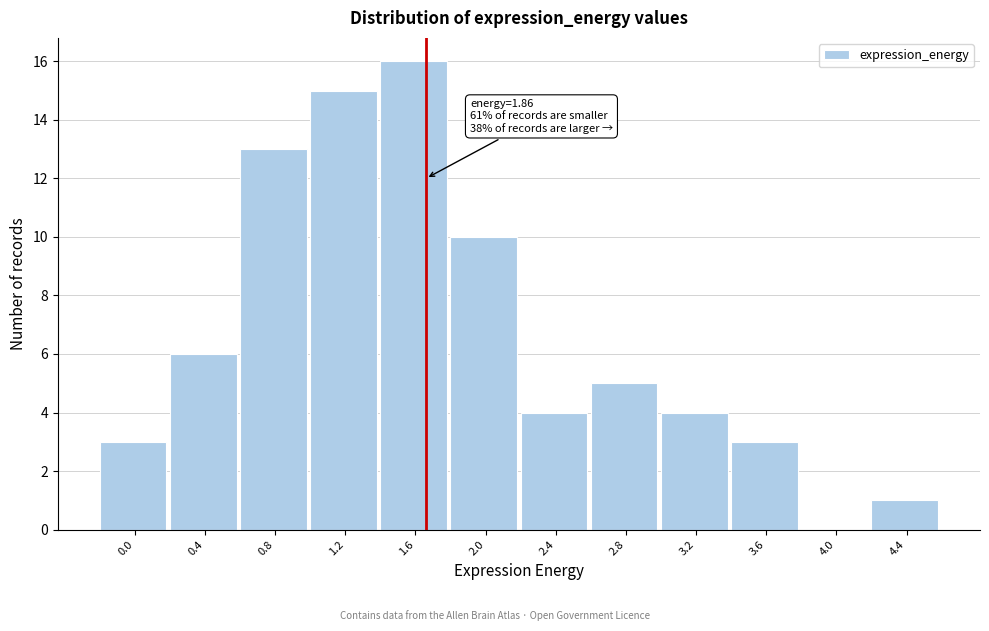

Reading right to left, list all the values displayed in this chart.

4.4=1	4.0=0	3.6=3	3.2=4	2.8=5	2.4=4	2.0=10	1.6=16	1.2=15	0.8=13	0.4=6	0.0=3